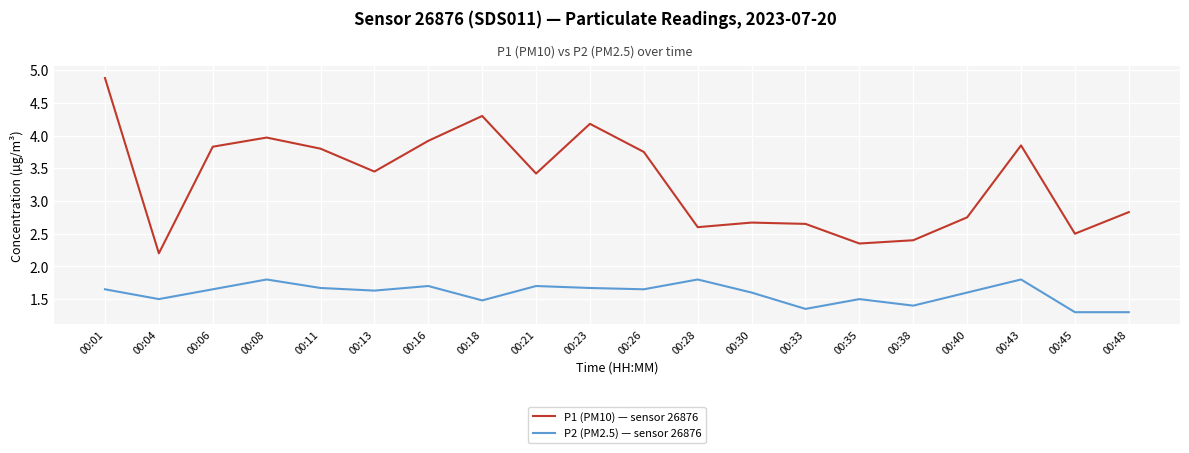

At which category does the chart reach its peak across all series?

00:01